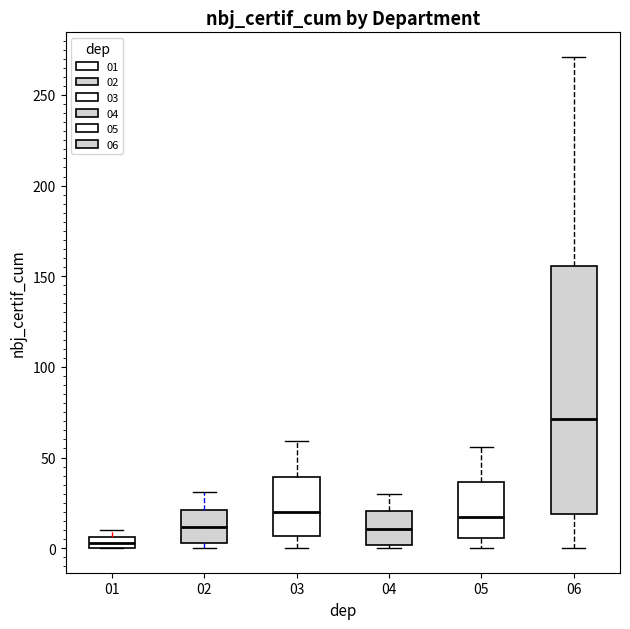

Which box has the highest median line?

06